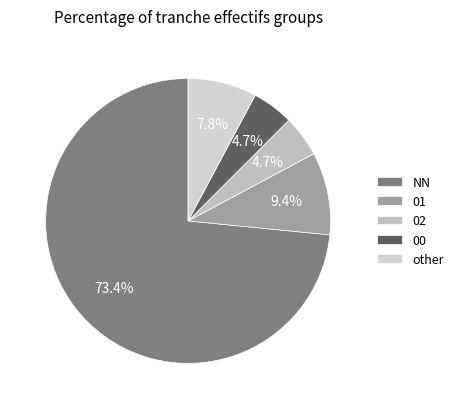

How many slices are in this pie chart?

5